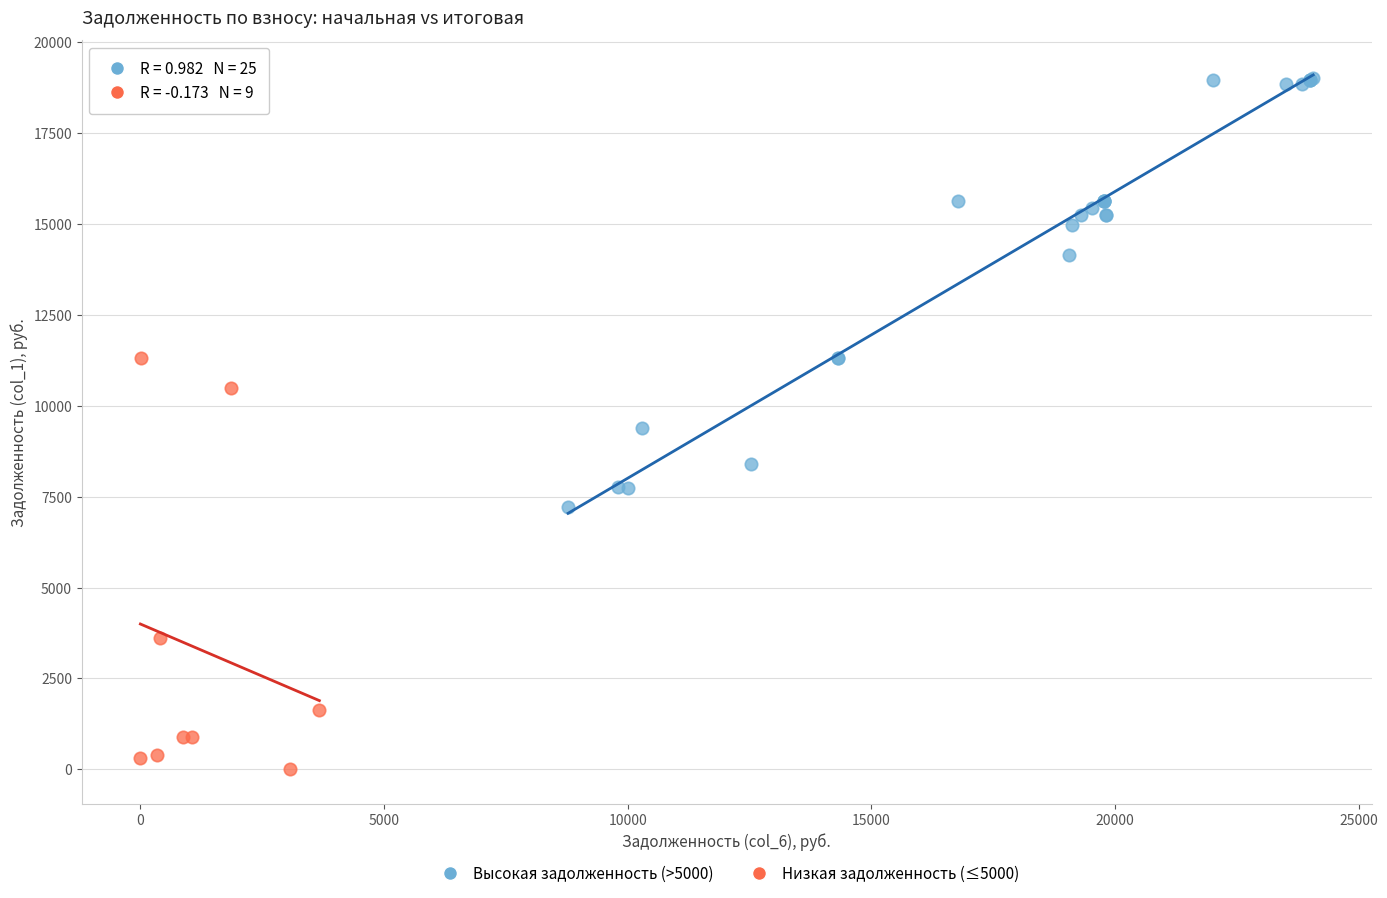

Which series contains the lowest Y value?

Низкая задолженность (≤5000)